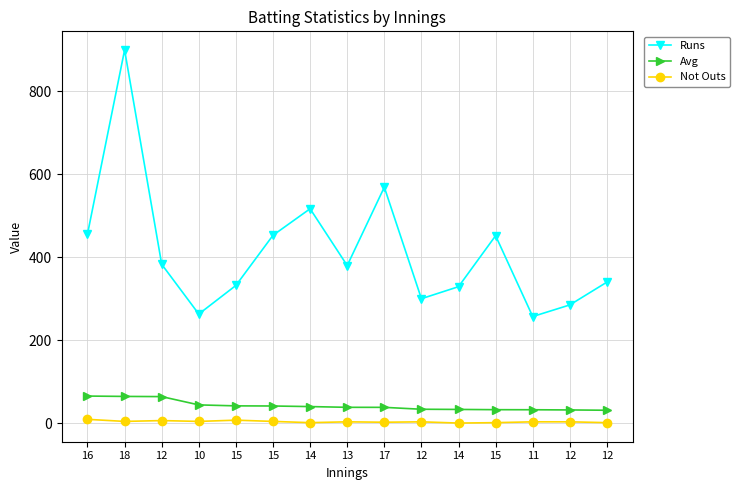

Rank the series by their maximum value, from lowest to highest.

Not Outs, Avg, Runs